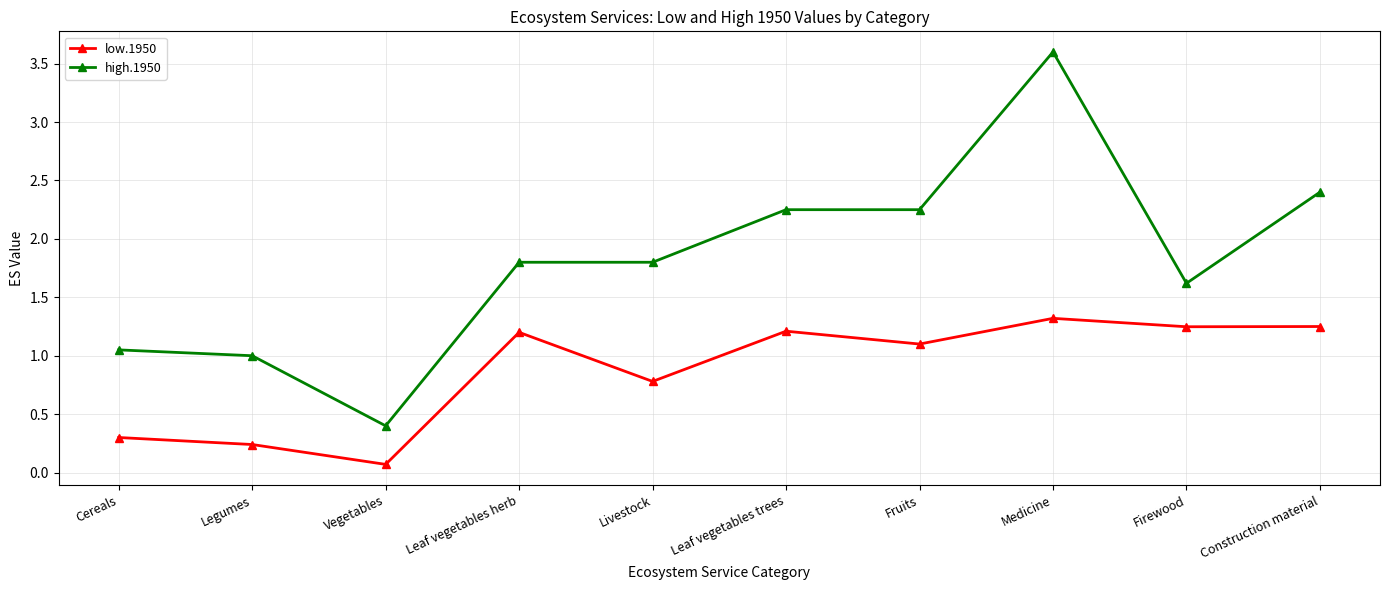

What is the label of the 10th point from the left?

Construction material